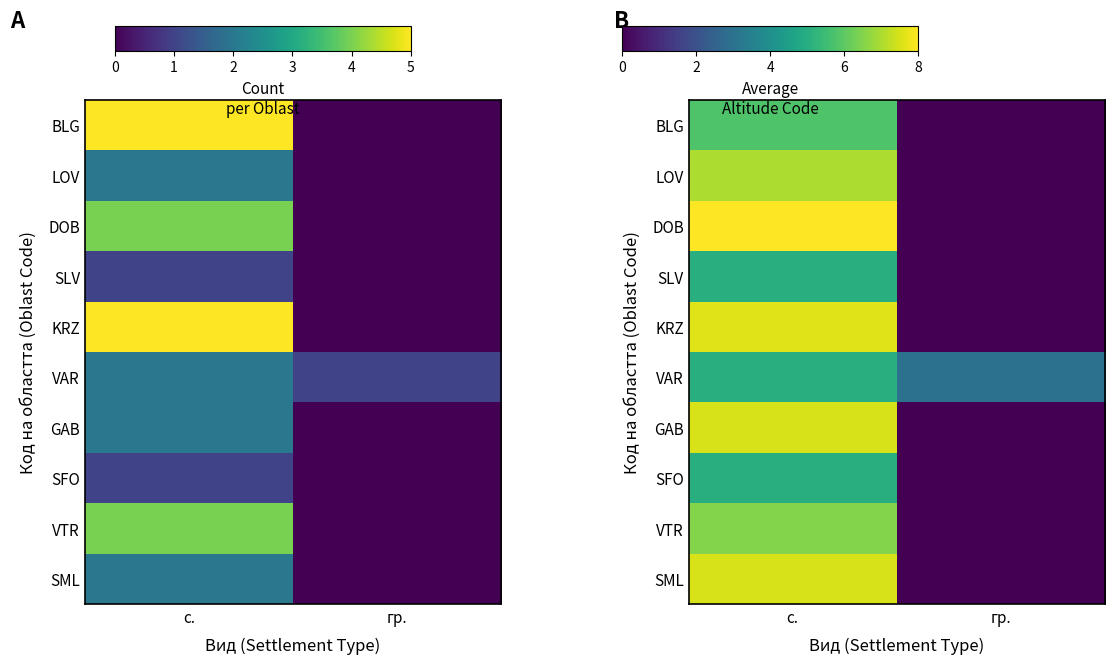

How many distinct data groups are displayed?

10